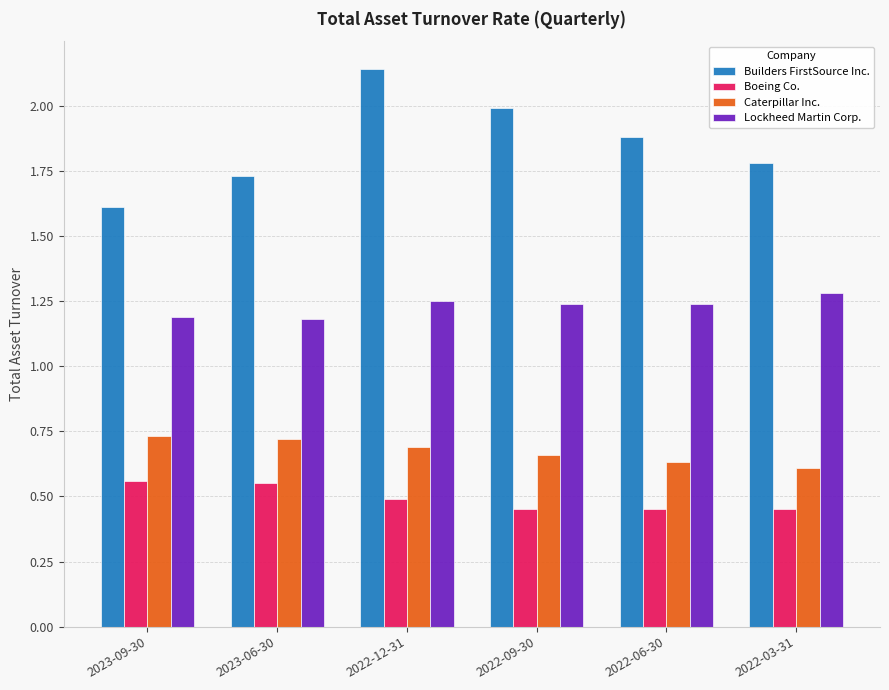

Which category has the lowest value in the Builders FirstSource Inc. series?

2023-09-30